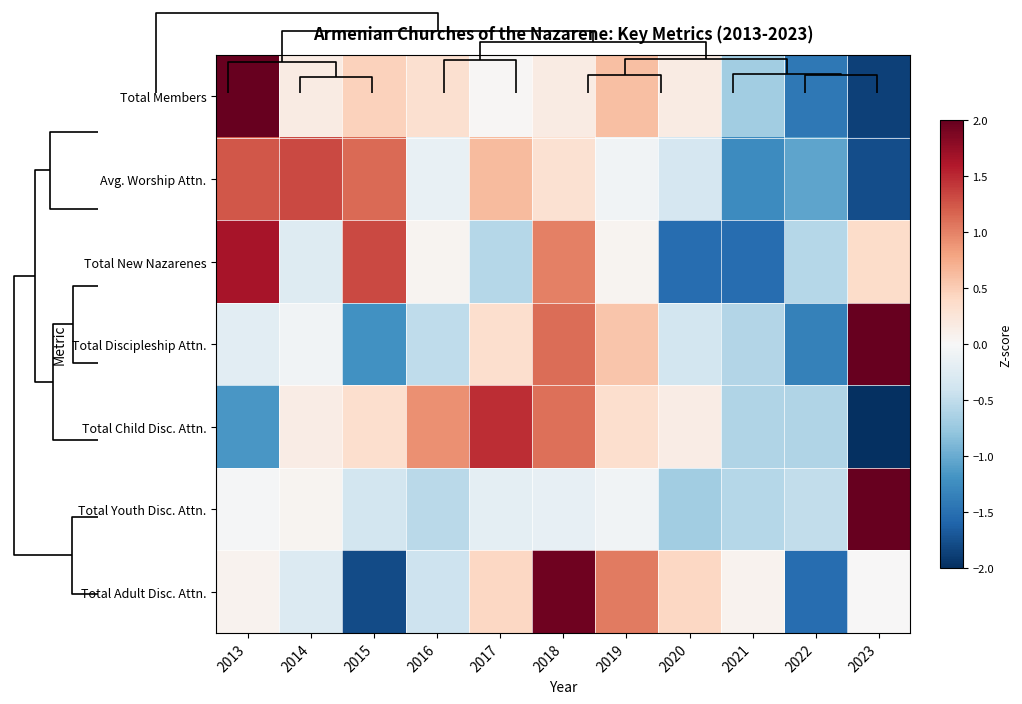

At how many categories does at least one series exceed 0?

10